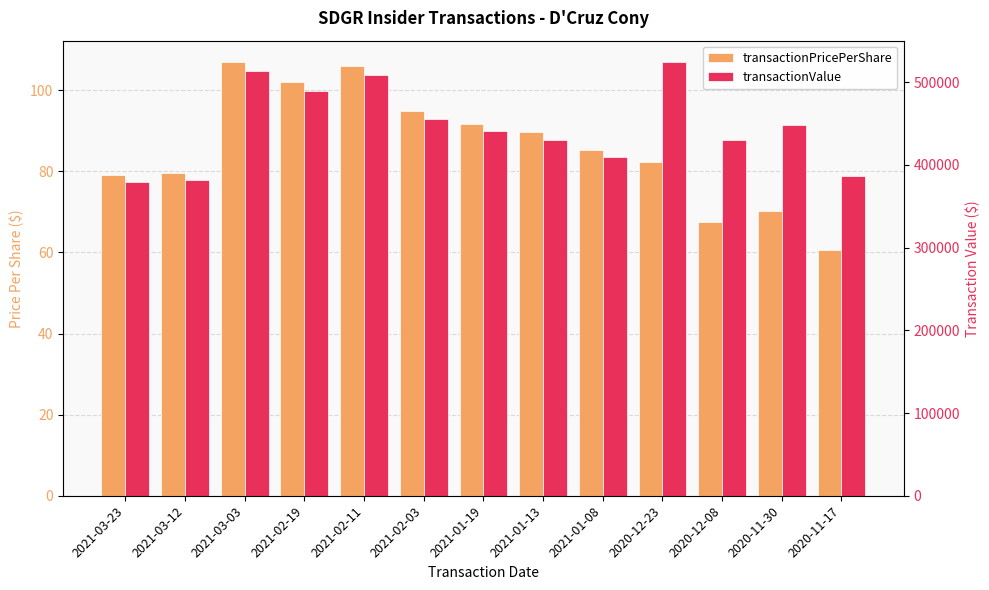

What position from the right is 2021-02-19?

10